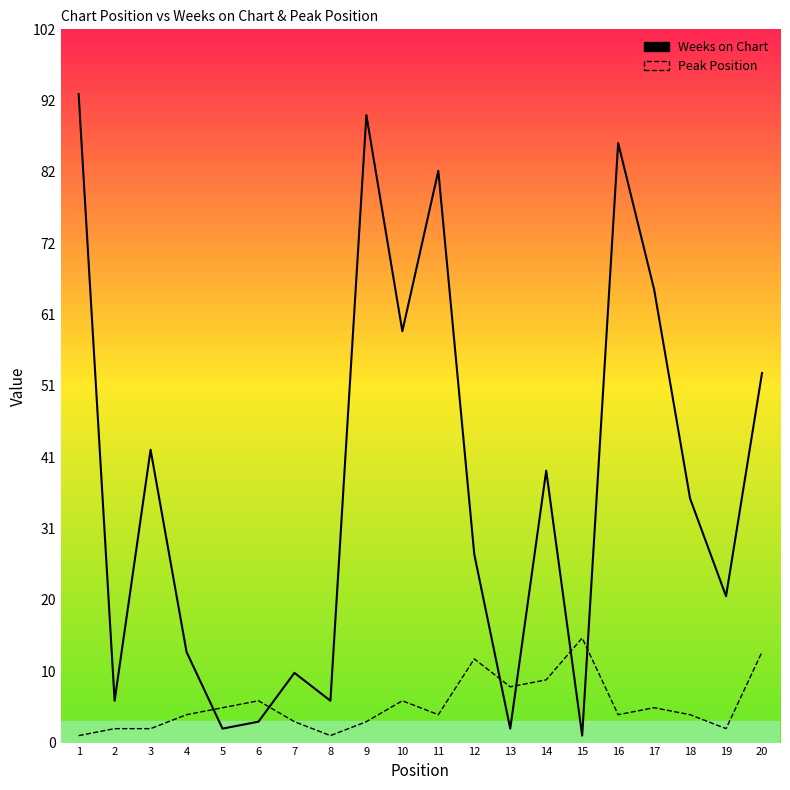

Reading left to right, transcribe all the data shown in this chart.

Weeks on Chart: 1=93	2=6	3=42	4=13	5=2	6=3	7=10	8=6	9=90	10=59	11=82	12=27	13=2	14=39	15=1	16=86	17=65	18=35	19=21	20=53
Peak Position: 1=1	2=2	3=2	4=4	5=5	6=6	7=3	8=1	9=3	10=6	11=4	12=12	13=8	14=9	15=15	16=4	17=5	18=4	19=2	20=13